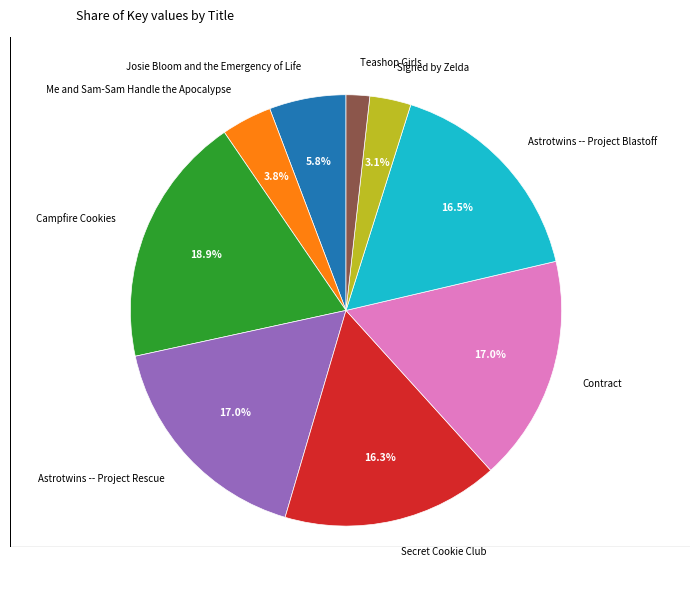

Approximately how many times larger is the value at Astrotwins -- Project Blastoff compared to Secret Cookie Club?

1.0